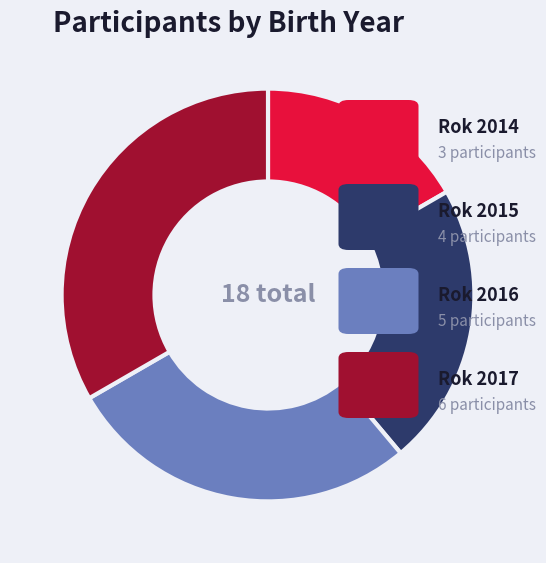

Count the number of slices in the pie.

4